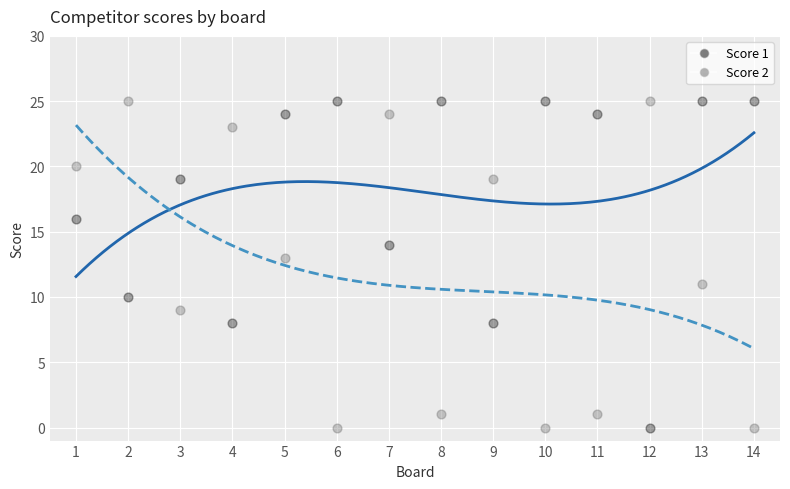

What is the X range (max minus min) for the scatter plot?

13